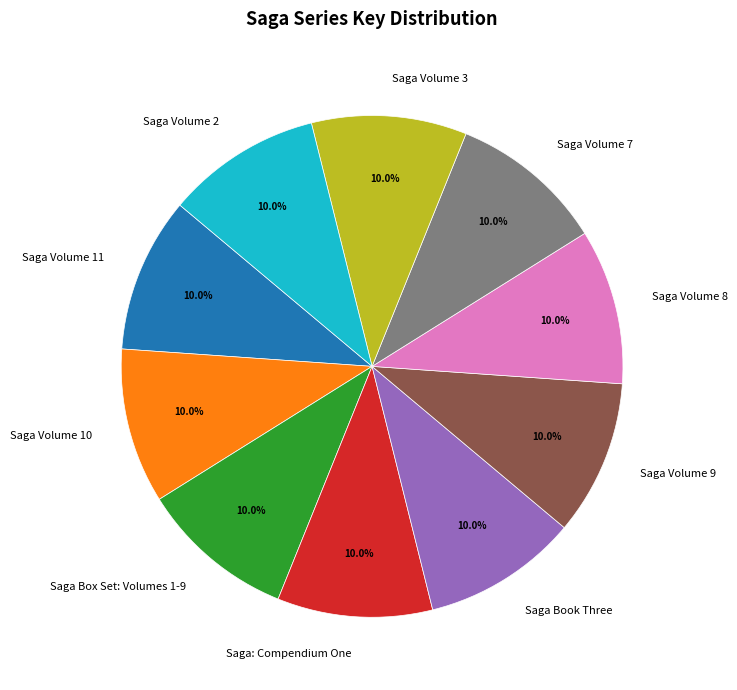

Does Saga Volume 9 account for over 50% of the chart?

No